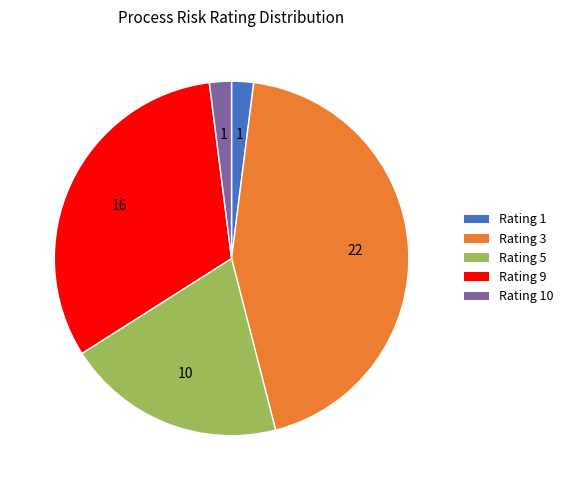

Does any single category account for the majority?

No